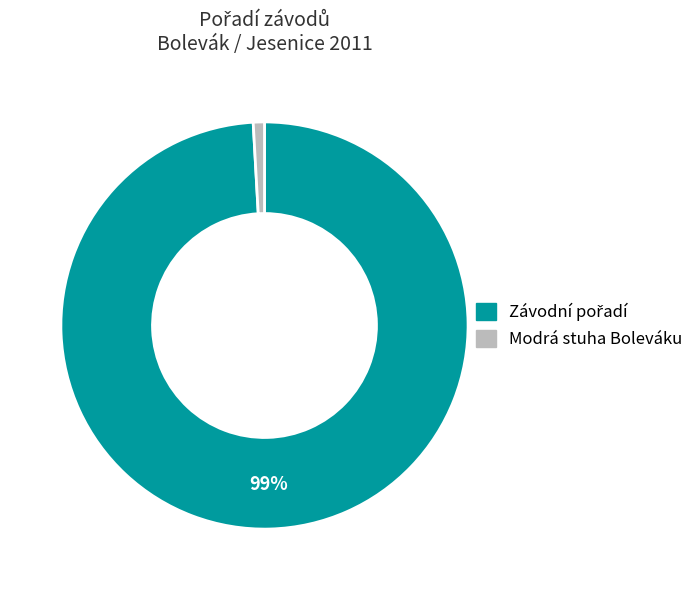

Does any single category account for the majority?

Yes